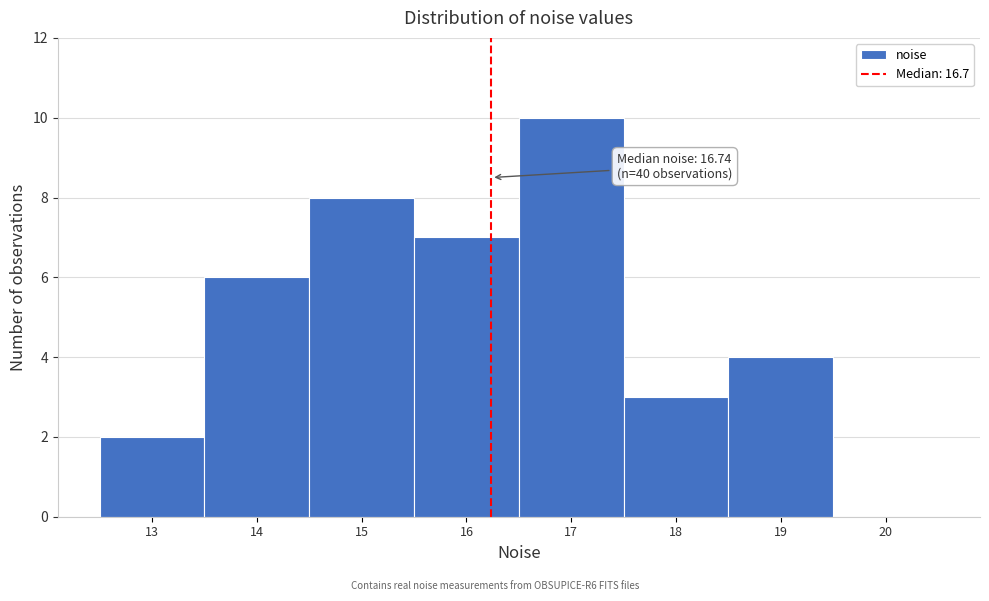

Reading left to right, what are all the values shown in this chart?

13=2	14=6	15=8	16=7	17=10	18=3	19=4	20=0